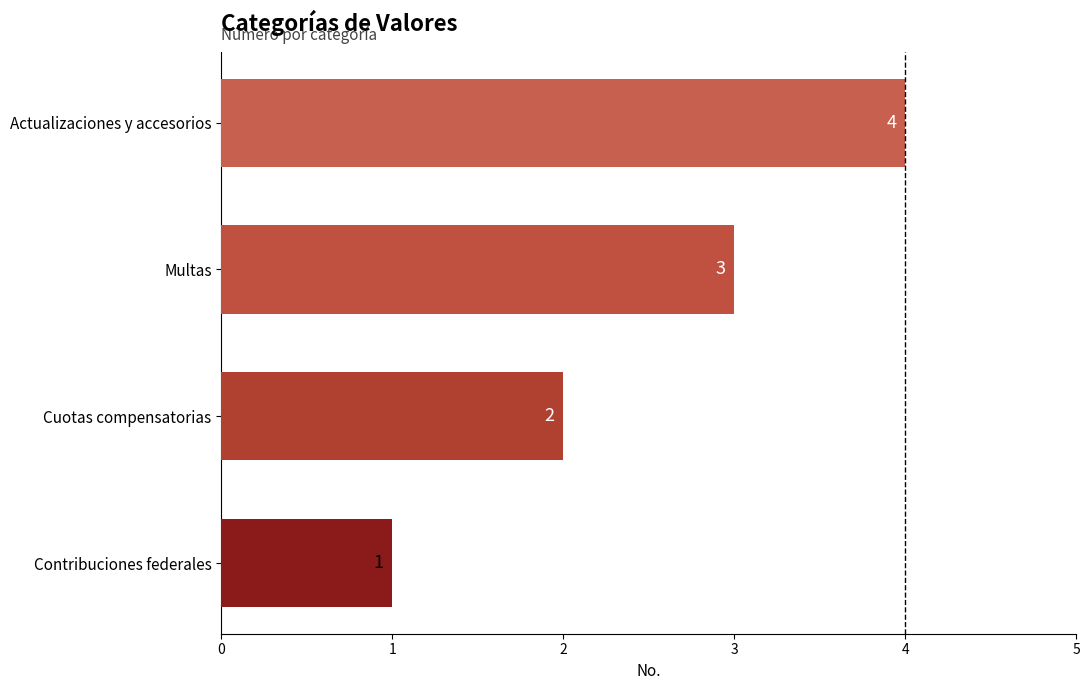

Between Cuotas compensatorias and Multas, which is larger?

Multas